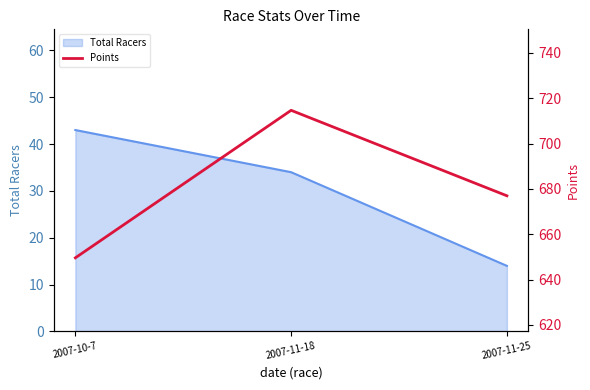

List the labels in order of Total Racers value, smallest first.

2007-11-25, 2007-11-18, 2007-10-7